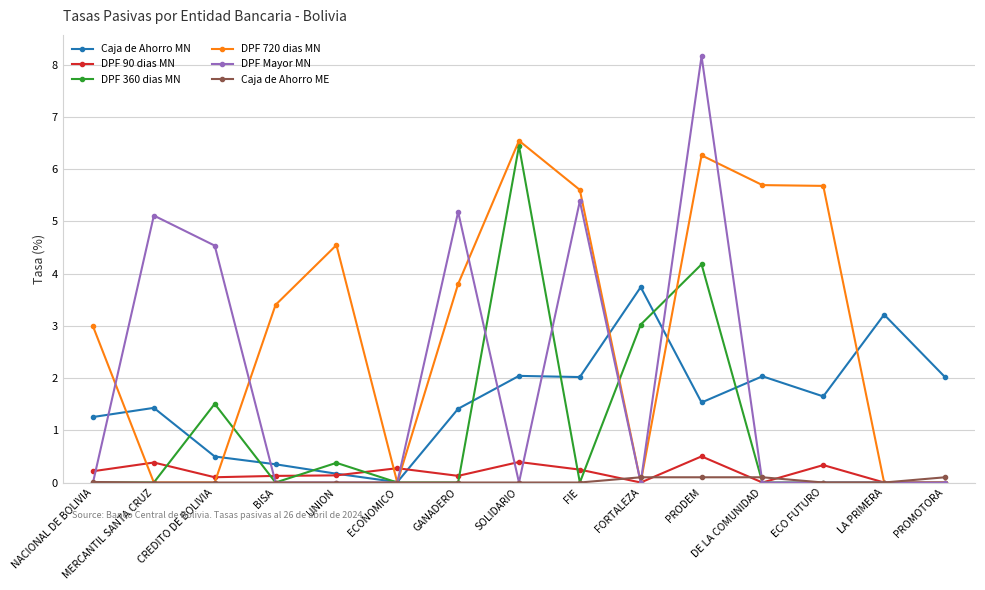

How many intersections are there between Caja de Ahorro MN and DPF 90 dias MN?

2